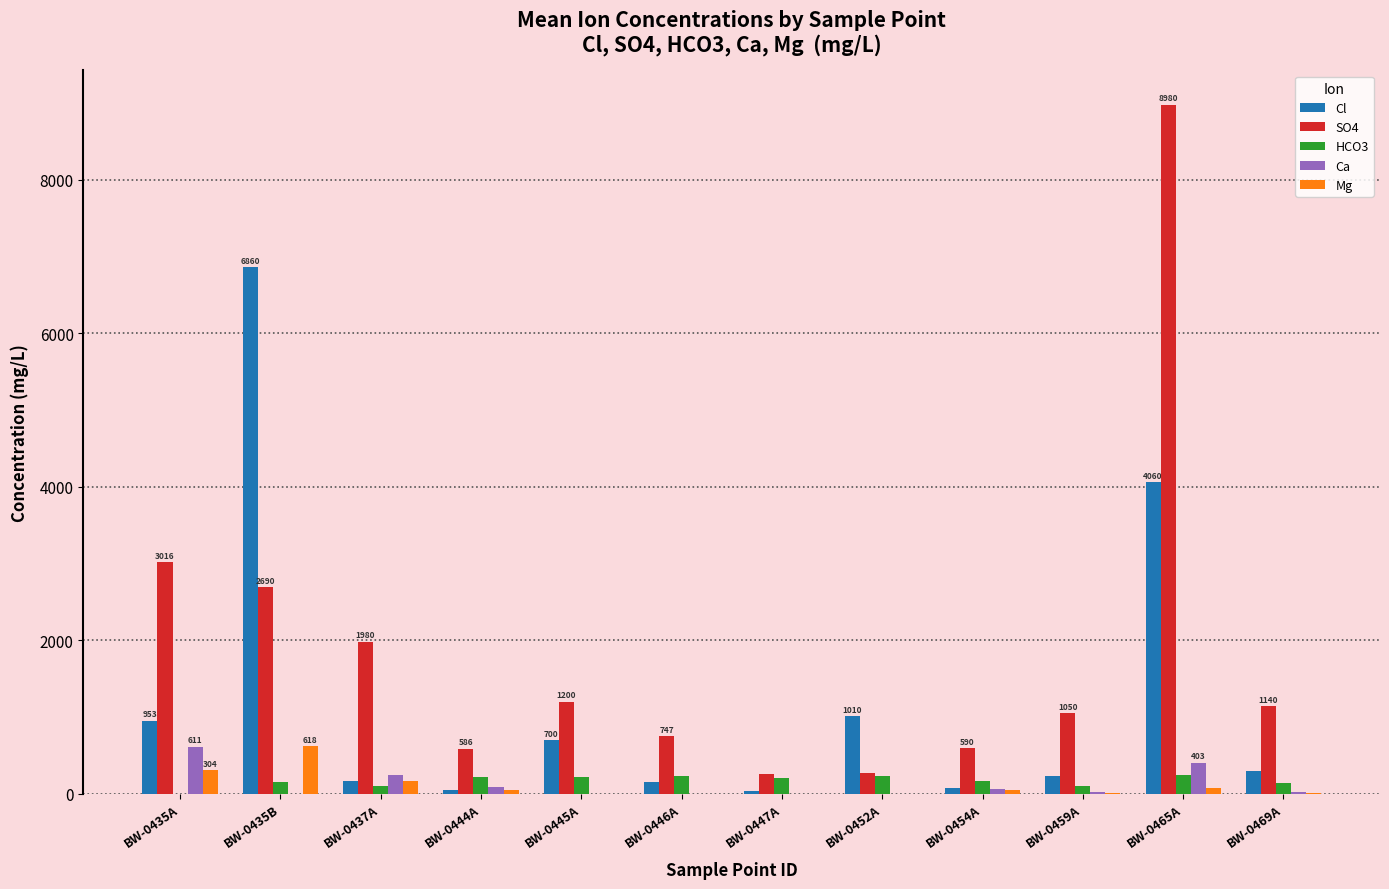

At which category is the sum across all series the highest?

BW-0465A